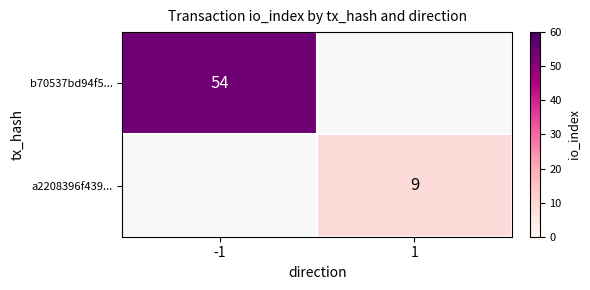

The value of b70537bd94f5... at -1 is 72. True or false?

False